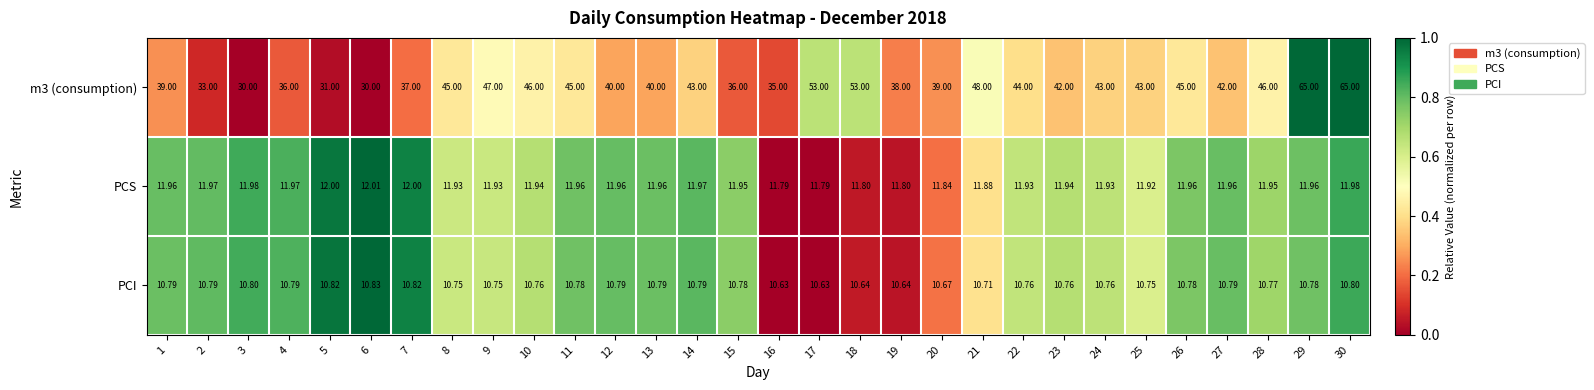

Which series has the largest total across all categories?

m3 (consumption)